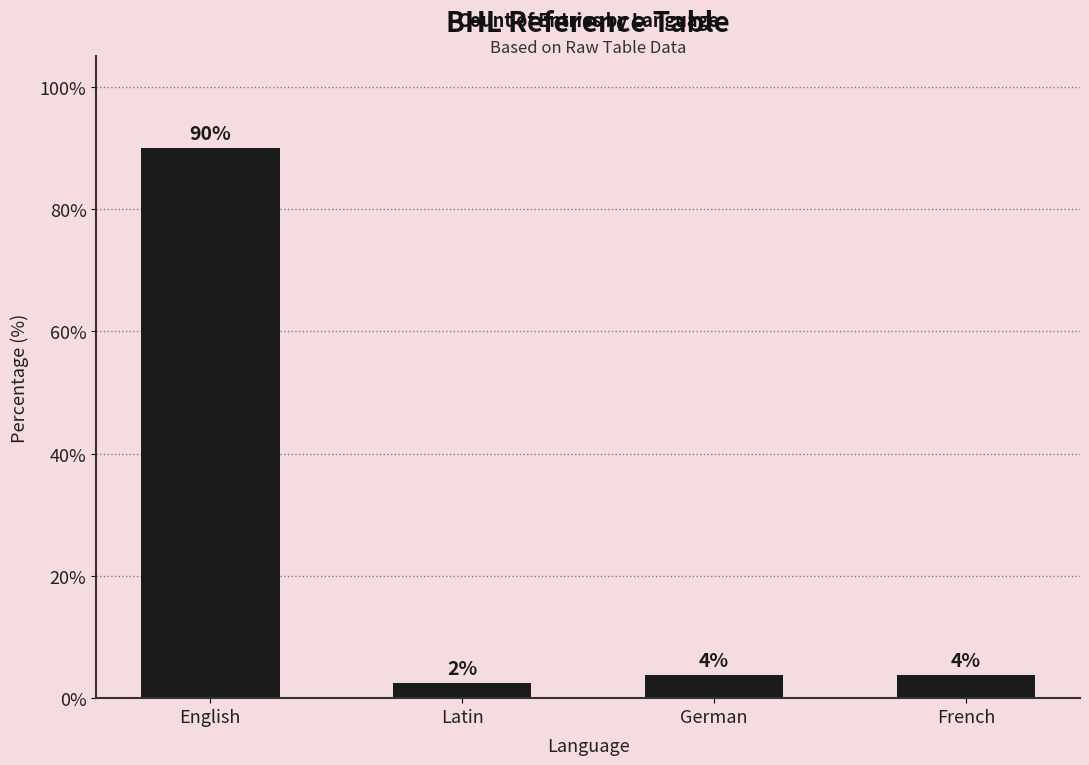

Which has a higher value, Latin or English?

English